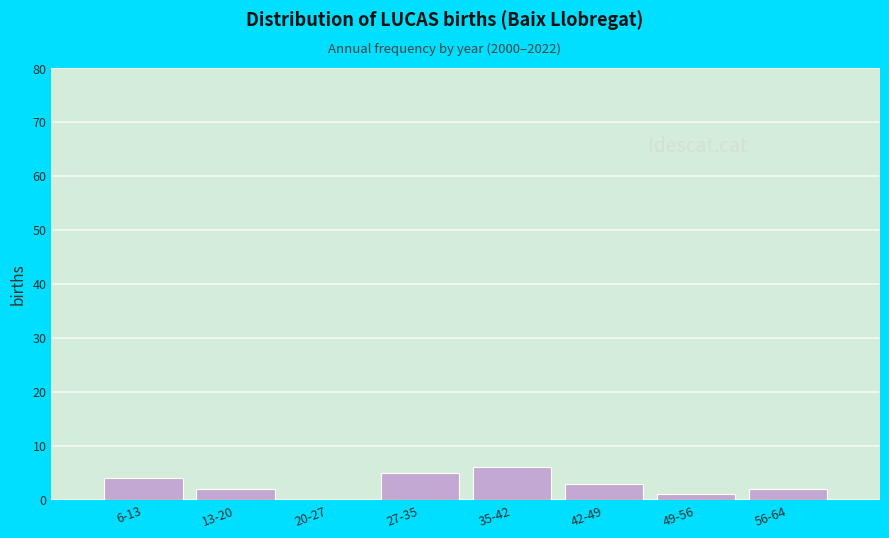

Reading left to right, what are all the values shown in this chart?

6-13=4	13-20=2	20-27=0	27-35=5	35-42=6	42-49=3	49-56=1	56-64=2